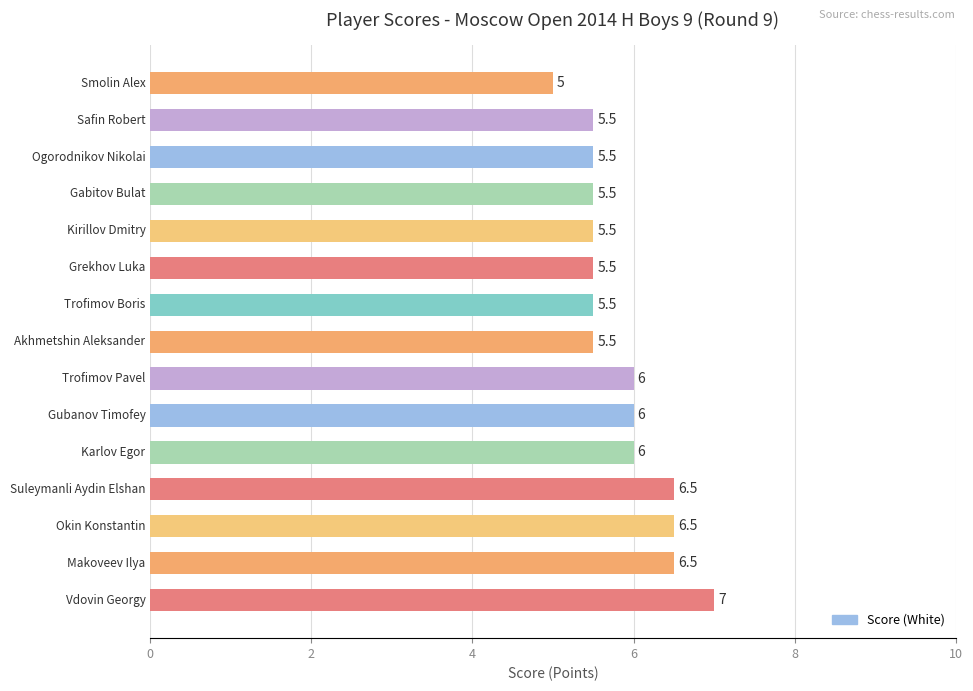

Reading bottom to top, what are all the values shown in this chart?

7.0	6.5	6.5	6.5	6.0	6.0	6.0	5.5	5.5	5.5	5.5	5.5	5.5	5.5	5.0